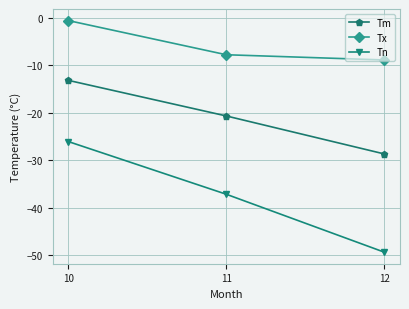

Does the chart display data point markers on the line(s)?

Yes